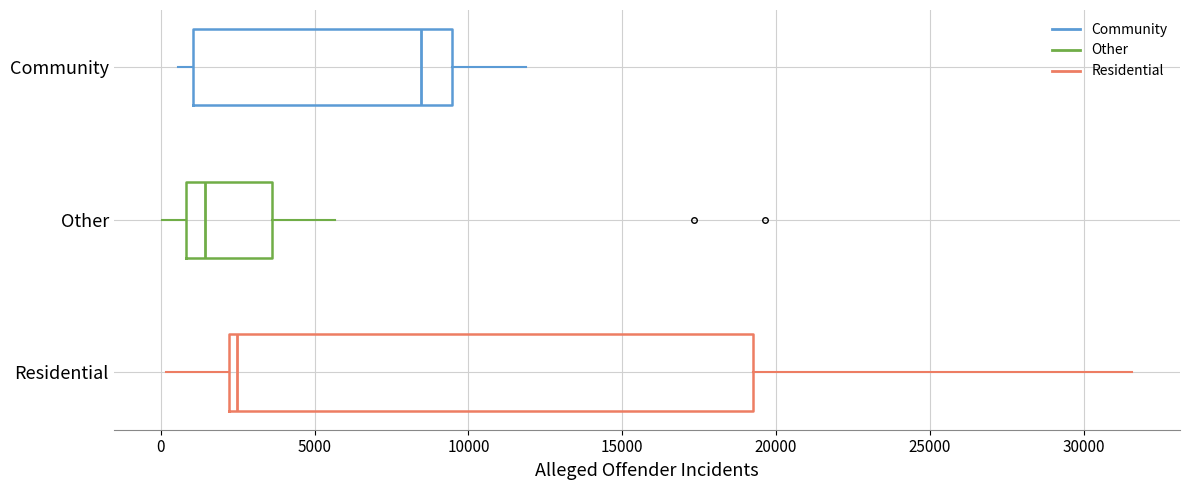

Reading bottom to top, transcribe this box plot: for each box, give where its median line is, the range the box spans, and where its two whiskers end, as read against the x-axis. The values are not printed on the chart, so give them approximately, as read against the axis.

Residential: median 2500, box 2000 to 19000, whiskers 0 to 31500
Other: median 1500, box 1000 to 3500, whiskers 0 to 5500
Community: median 8500, box 1000 to 9500, whiskers 500 to 12000